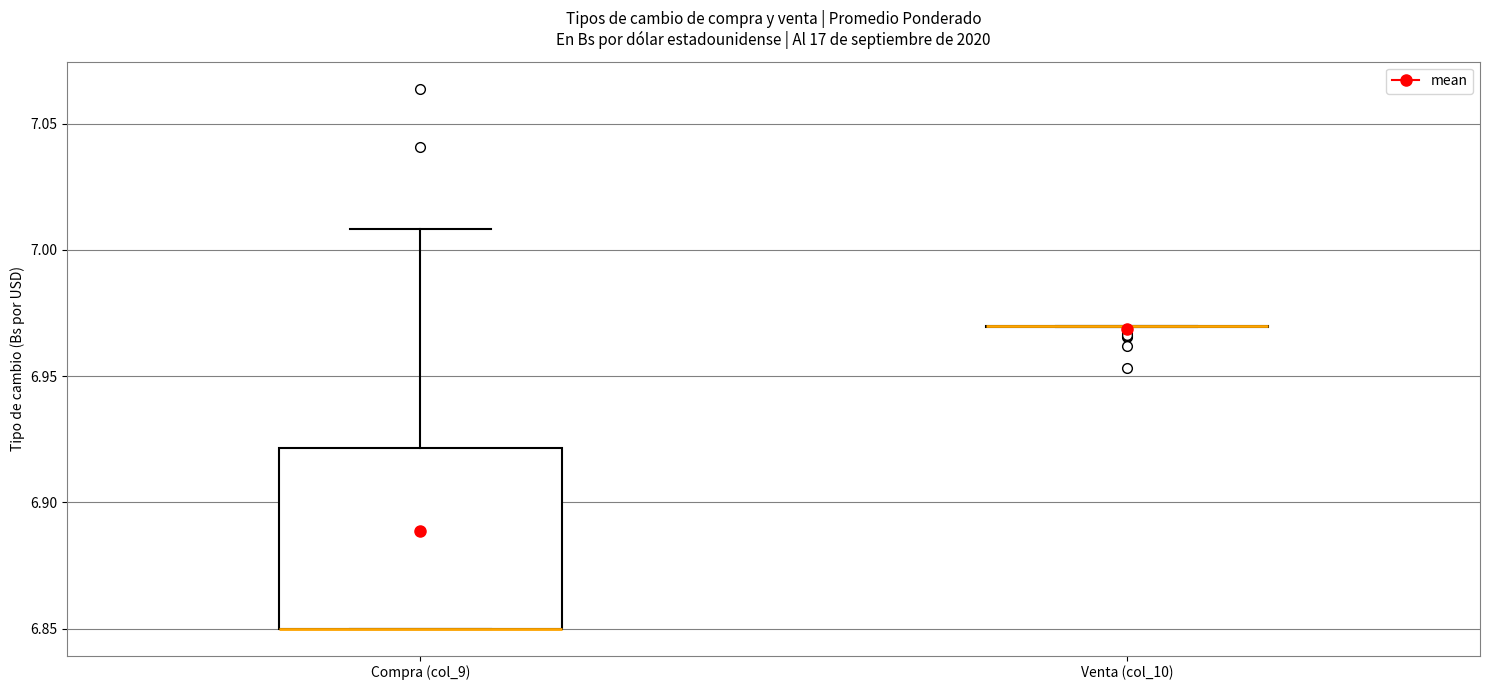

Reading left to right, read every box against the y-axis: the position of its median line, the range the box covers, and the ends of its whiskers. The values are not printed on the chart, so give them approximately, as read against the axis.

Compra (col_9): median 6.85 (drawn on the box's lower edge), box 6.85 to 6.92, whiskers 6.85 to 7.01
Venta (col_10): box collapsed to a line at 6.97, whiskers 6.97 to 6.97